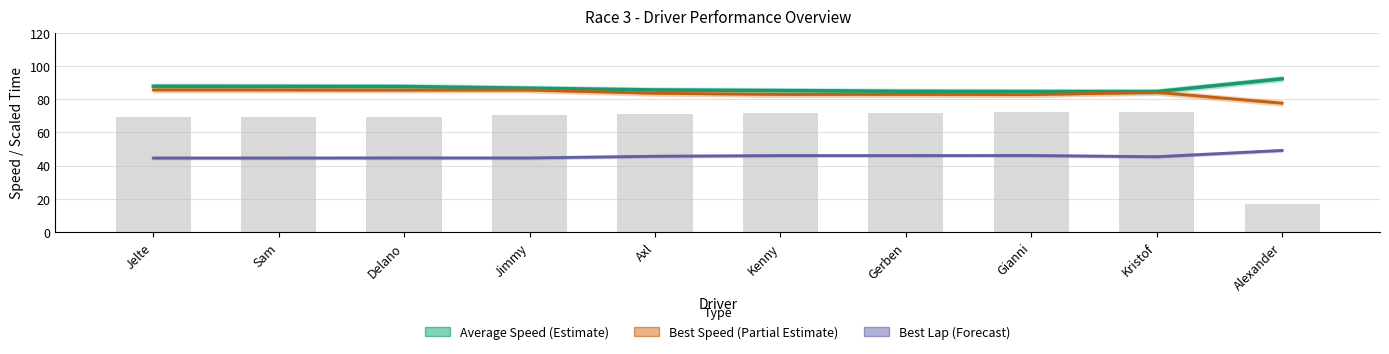

What is the difference between the second highest and second lowest values in the Best Speed (Partial Estimate) series?

2.8